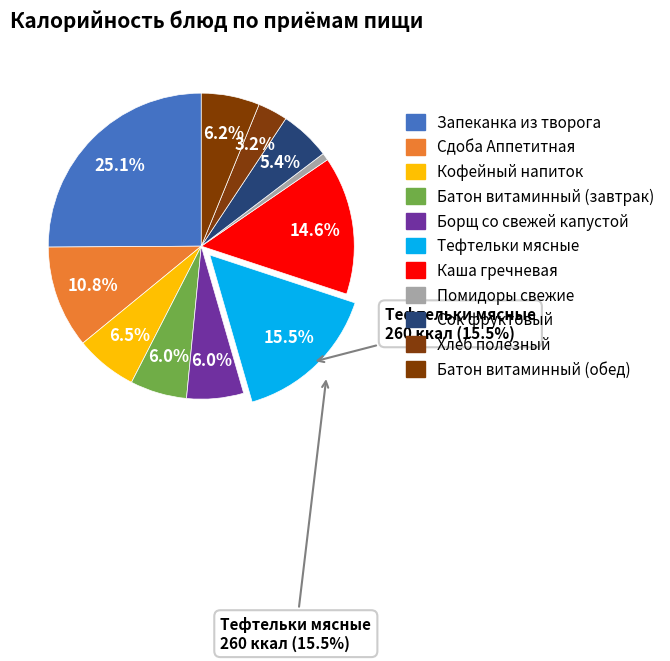

How many slices are in this pie chart?

11